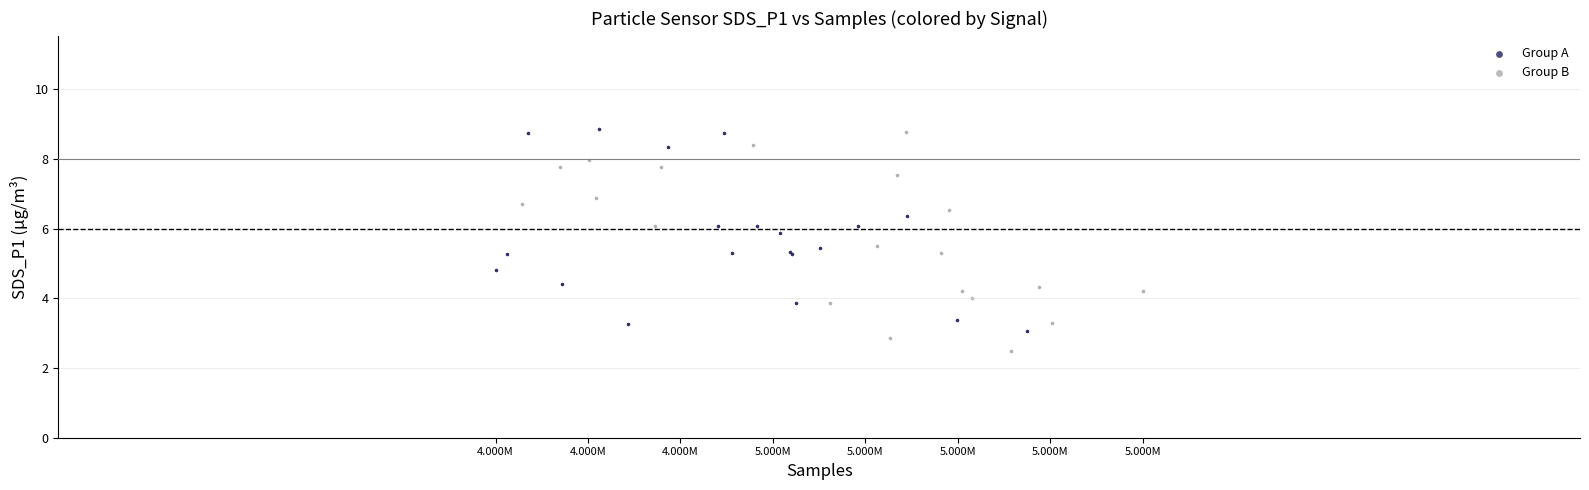

Which series has the widest spread of Y values?

Group B